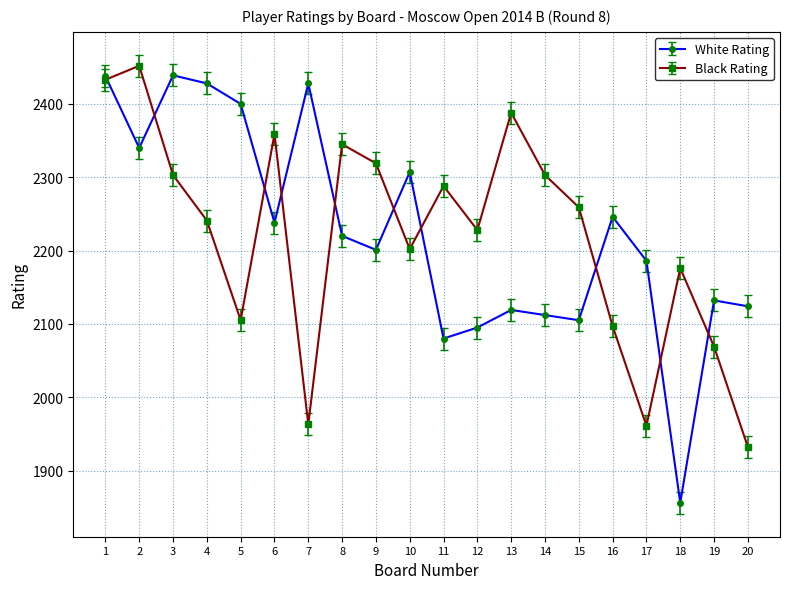

True or false: White Rating has a value of 2080 at 11.

True